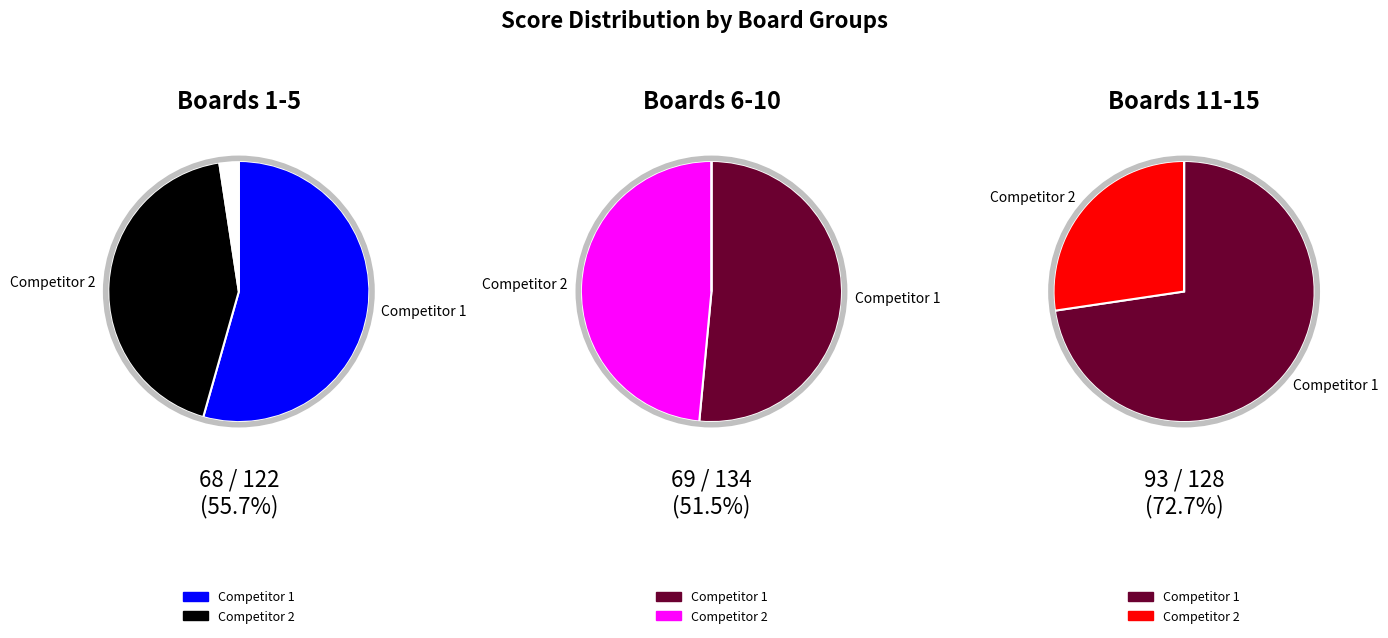

True or false: 14 accounts for 23% of the total.

False